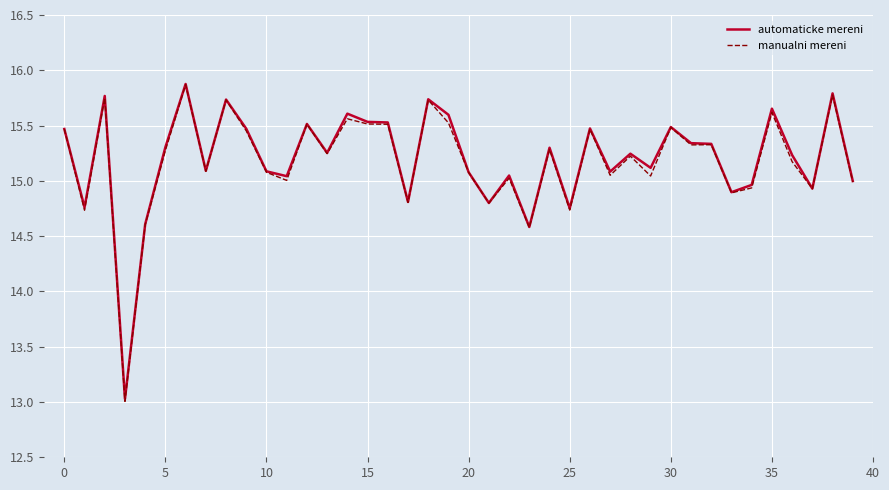

What is the greatest value displayed?

15.9